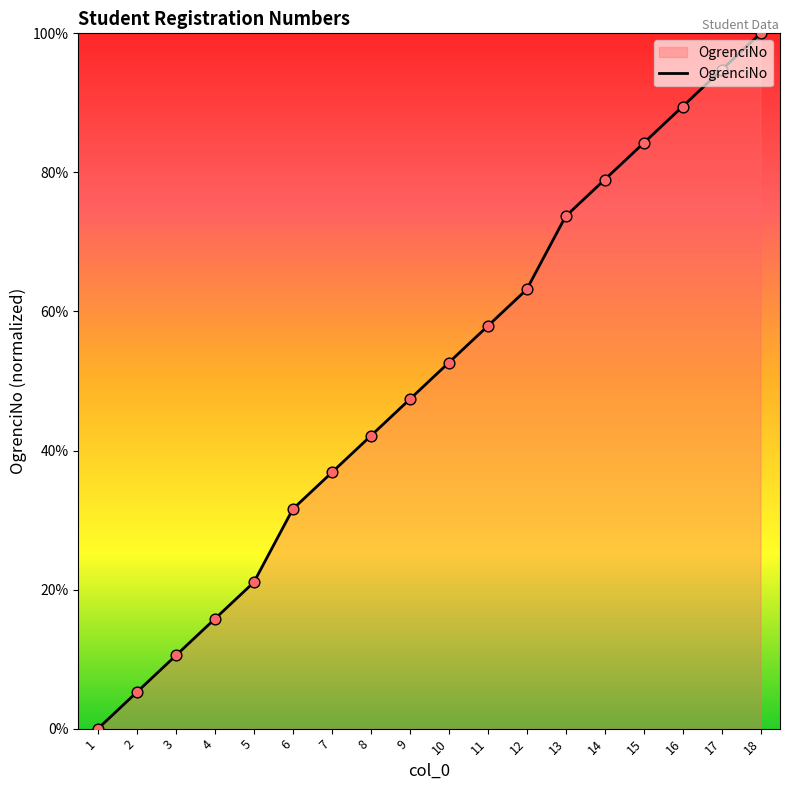

Between 13 and 11, which is larger?

13